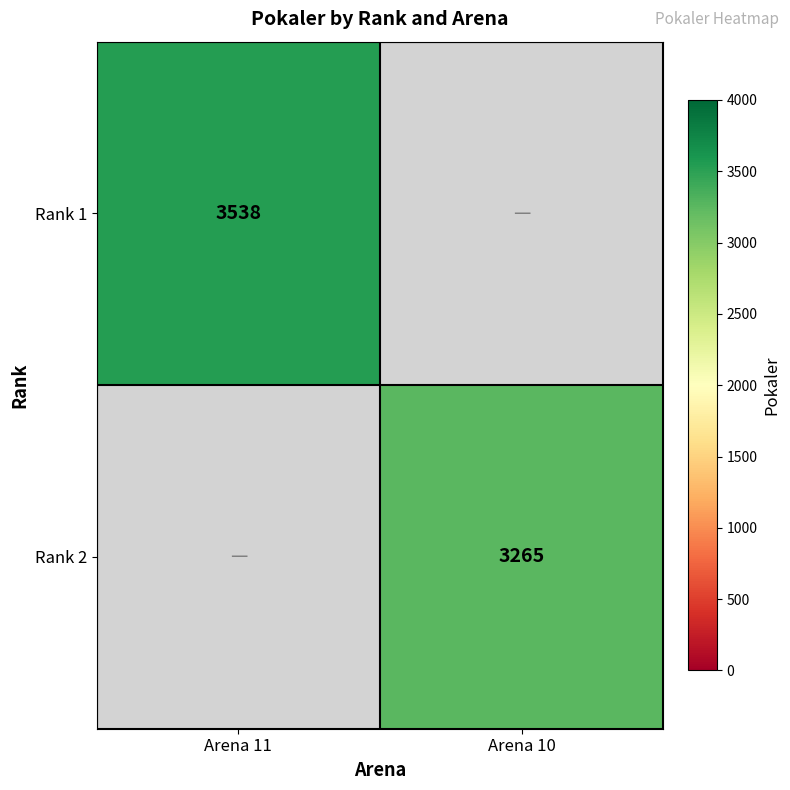

The Rank 1 series shows 2107 at Arena 11. True or false?

False